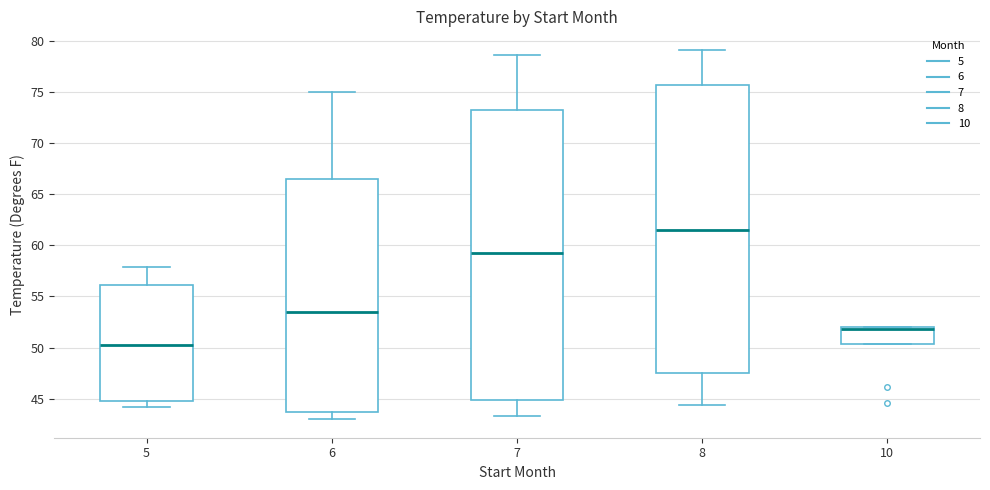

Reading left to right, transcribe this box plot: for each box, give where its median line is, the range the box spans, and where its two whiskers end, as read against the y-axis. The values are not printed on the chart, so give them approximately, as read against the axis.

5: median 50.5, box 45.0 to 56.0, whiskers 44.0 to 58.0
6: median 53.5, box 44.0 to 66.5, whiskers 43.0 to 75.0
7: median 59.0, box 45.0 to 73.5, whiskers 43.5 to 78.5
8: median 61.5, box 47.5 to 75.5, whiskers 44.5 to 79.0
10: median 52.0 (drawn on the box's upper edge), box 50.5 to 52.0, whiskers 50.5 to 52.0